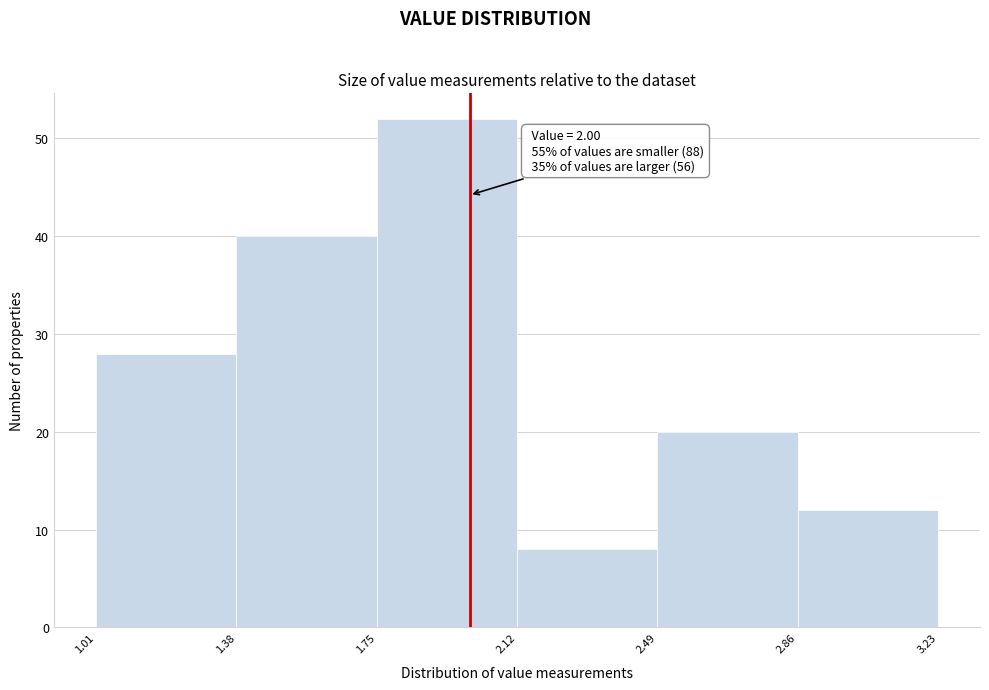

Over which range of the x-axis is the bar tallest?

1.75 to 2.12